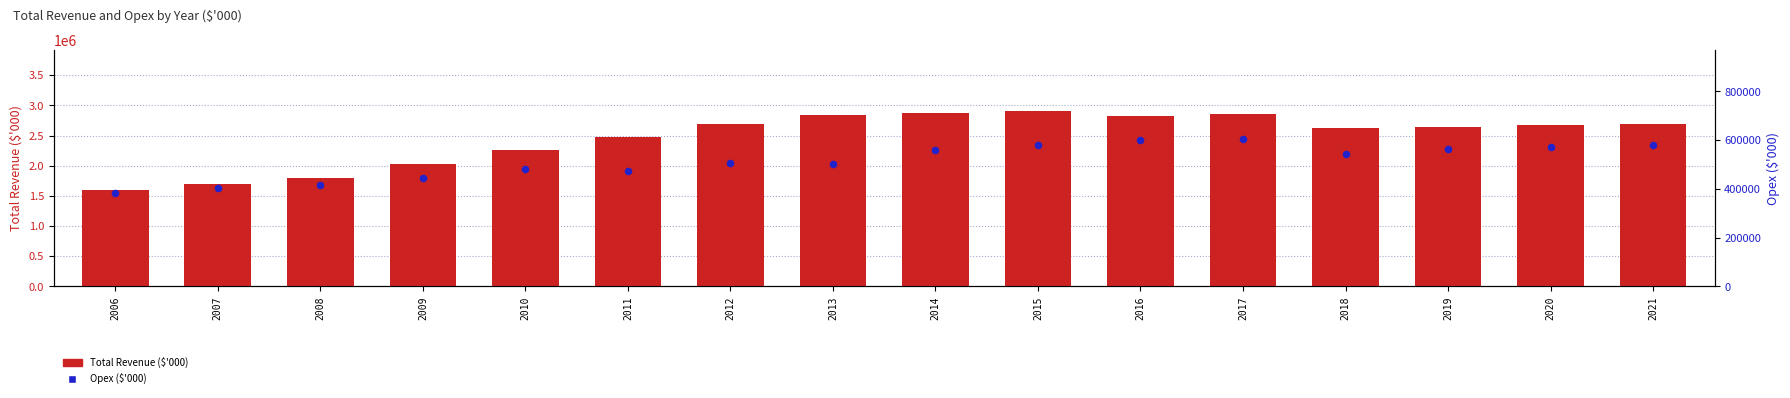

At how many categories does at least one series exceed 2006214?

13